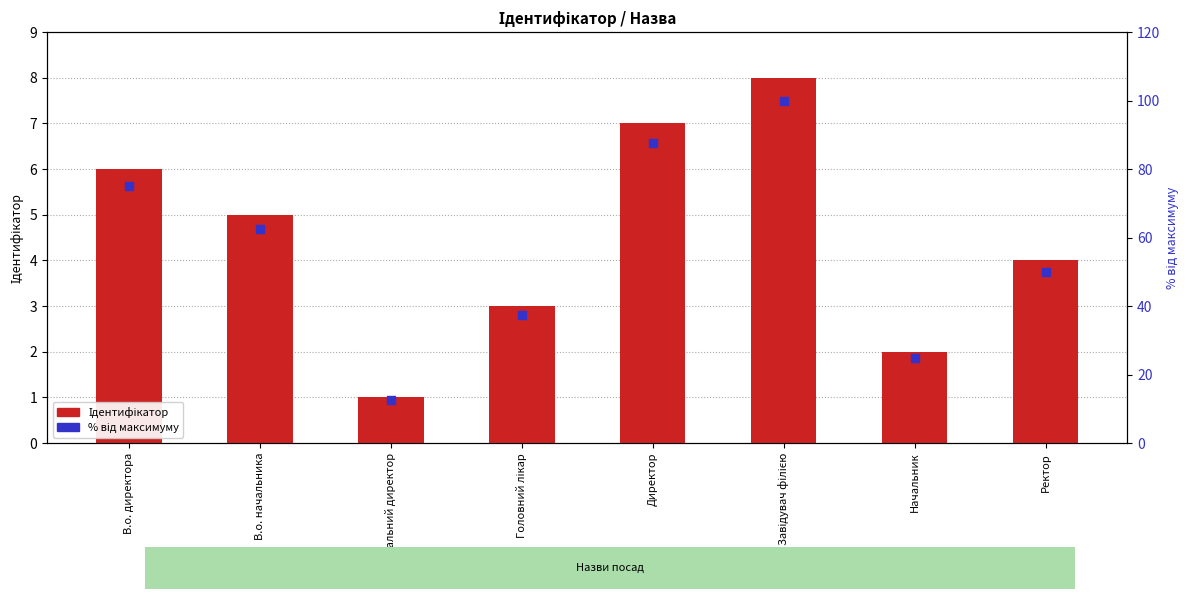

Which series has the largest Y range (max minus min)?

Відсоток від максимуму